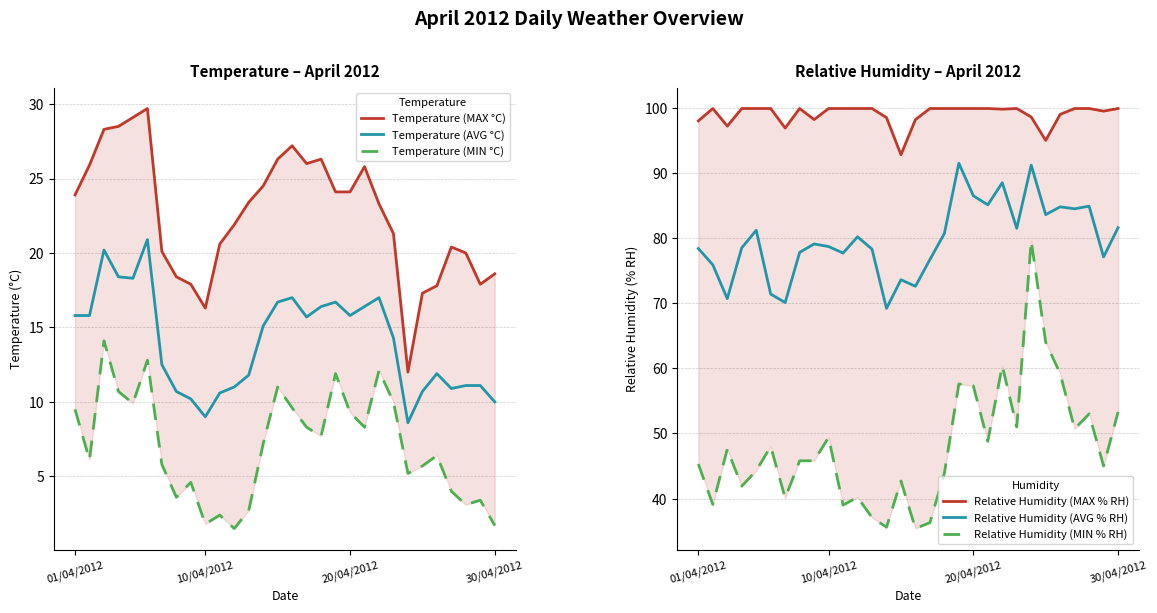

Count the number of categories in the chart.

30